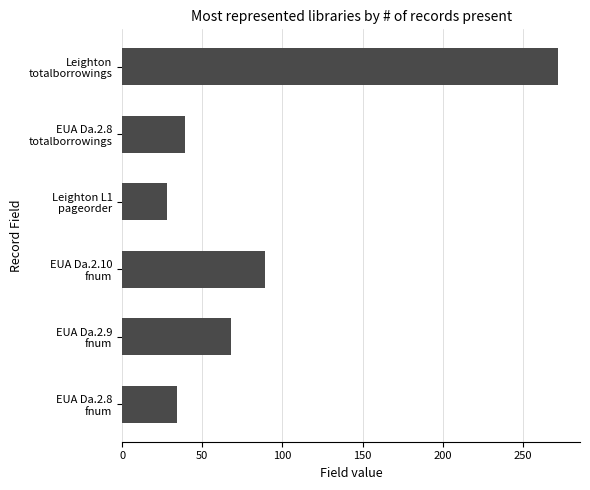

Where is the data nearest to the value 150?

EUA Da.2.10
fnum